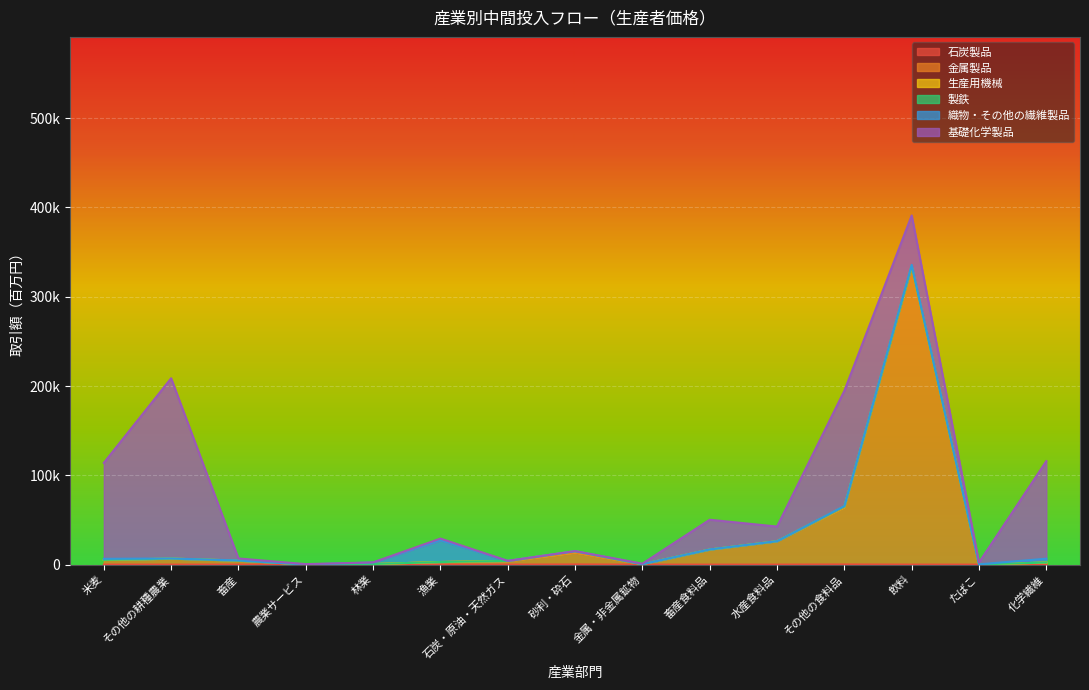

How many values in the 生産用機械 series exceed 0?

6